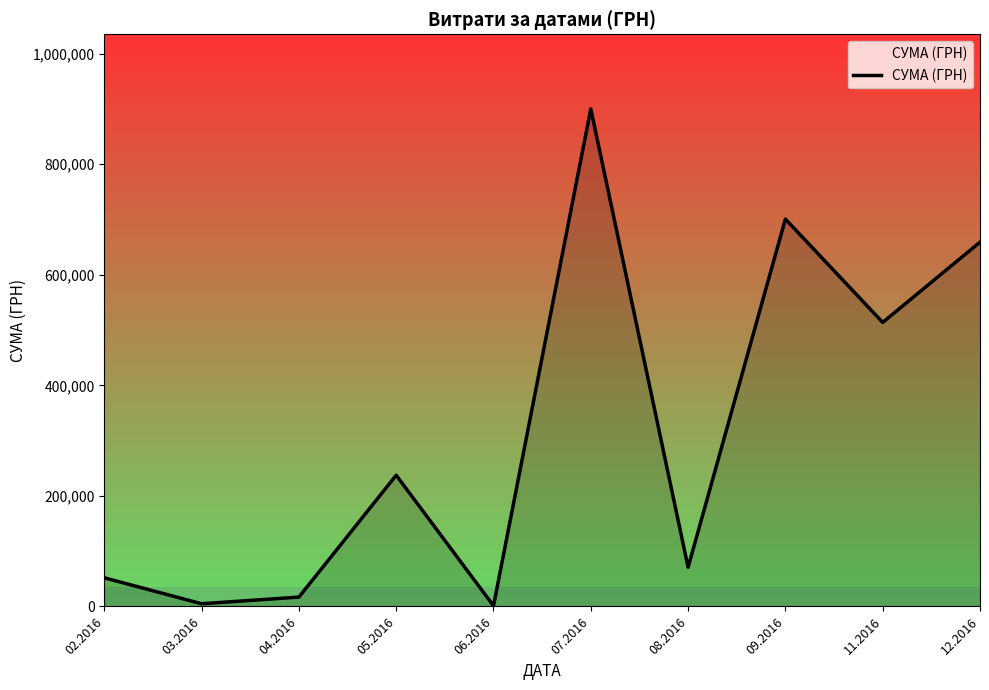

What is the difference between the maximum and minimum values?

898862.6